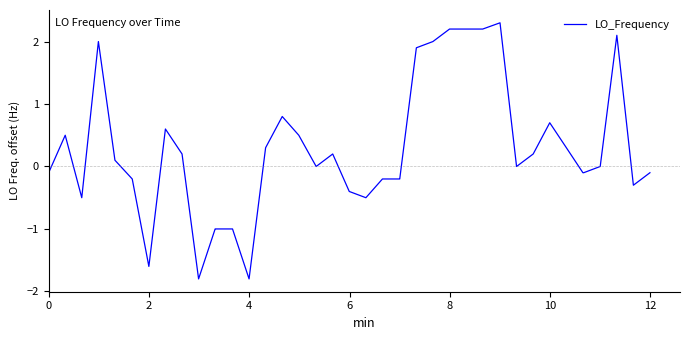

What is the greatest value displayed?

2.3